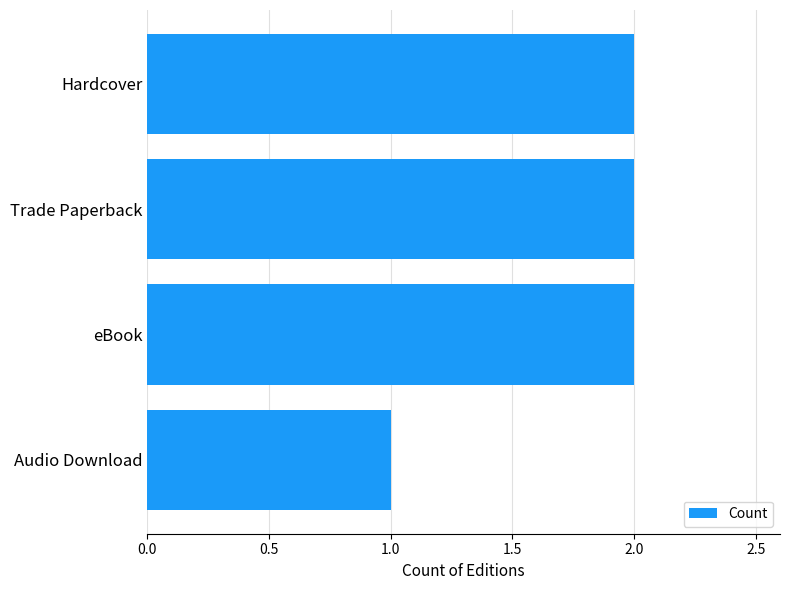

What is the sum of the values at eBook and Hardcover?

4